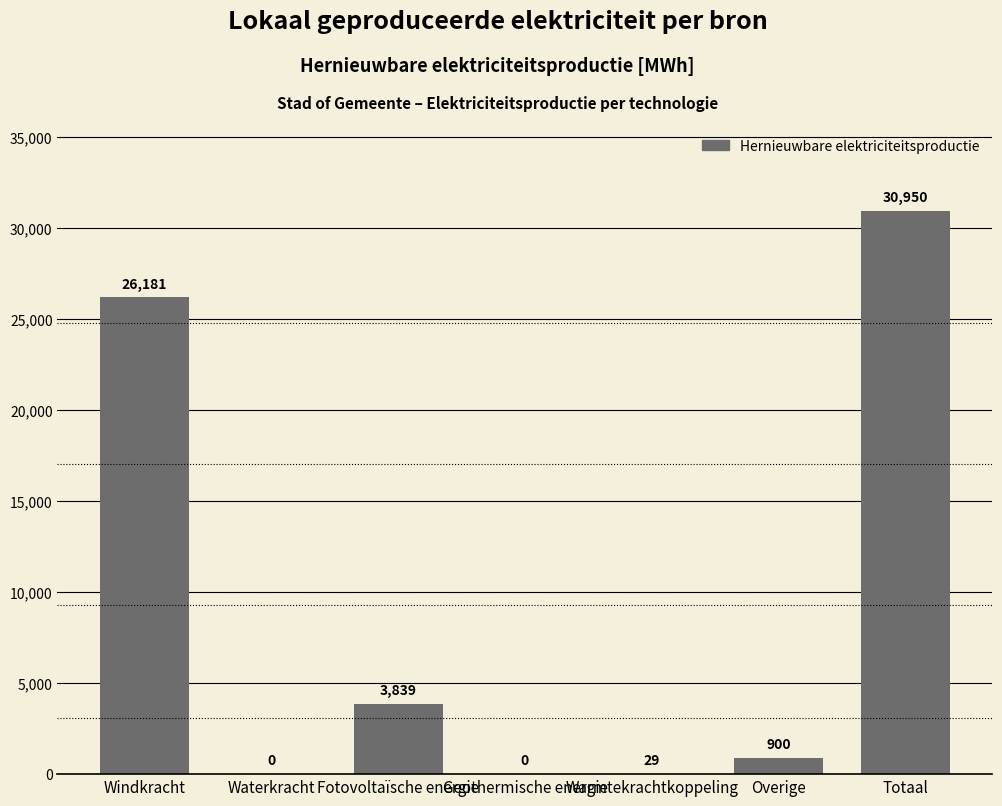

The chart shows a value of 14874.4 at Waterkracht. True or false?

False